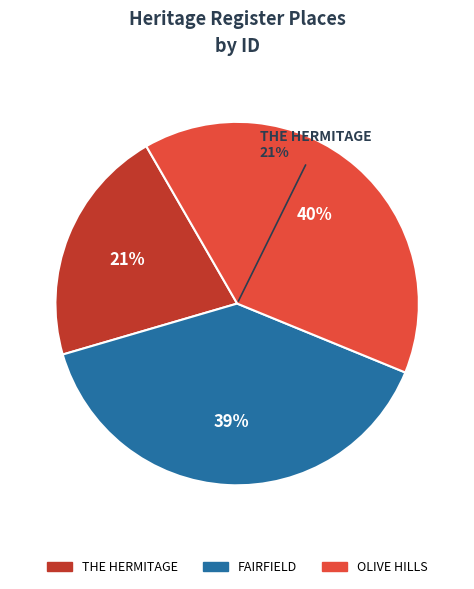

Which has a higher value, OLIVE HILLS or FAIRFIELD?

OLIVE HILLS